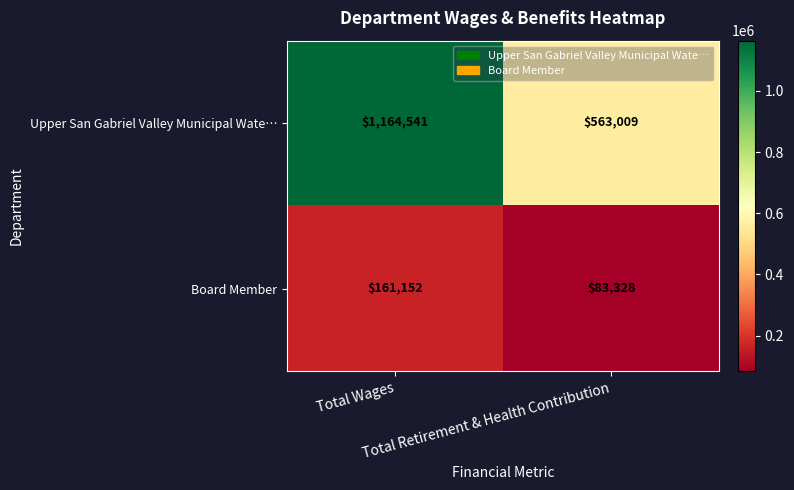

Which series has the largest total across all categories?

Upper San Gabriel Valley Municipal Wate…